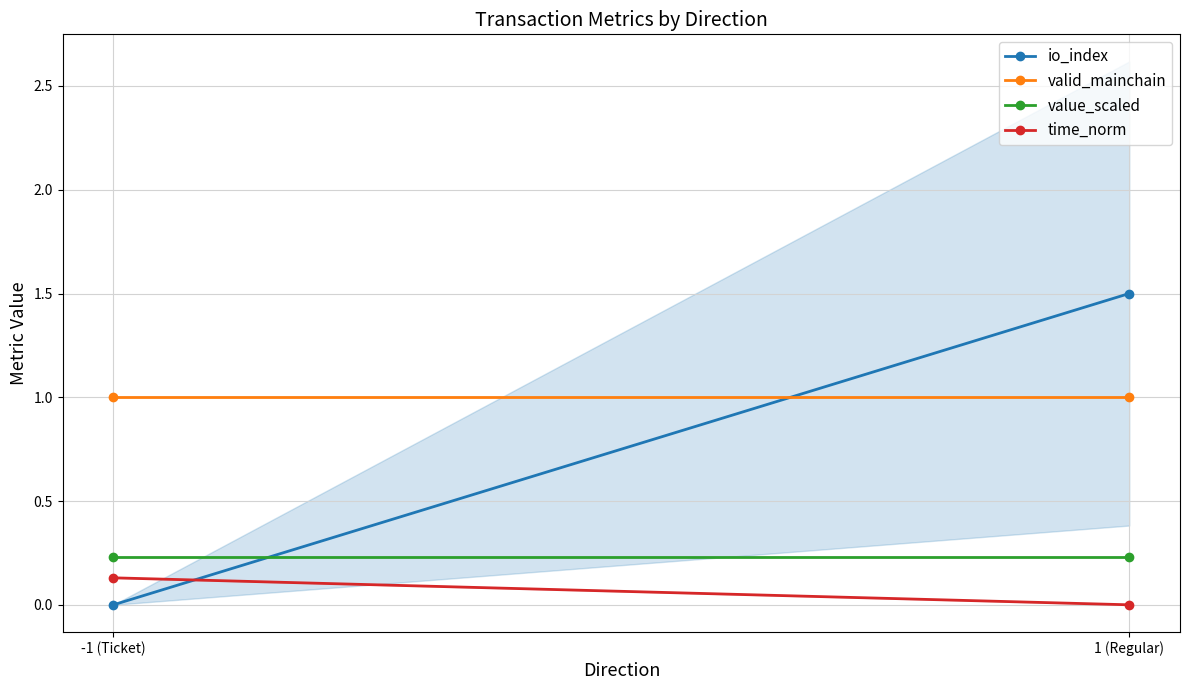

What is the total value across all series at -1 (Ticket)?

1.4